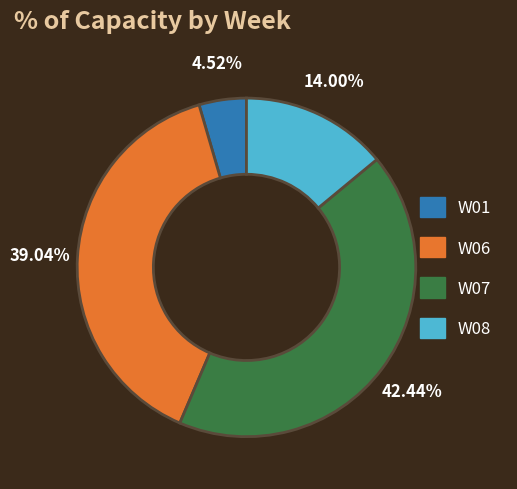

Do W01 and W06 together represent more than half of the pie?

No